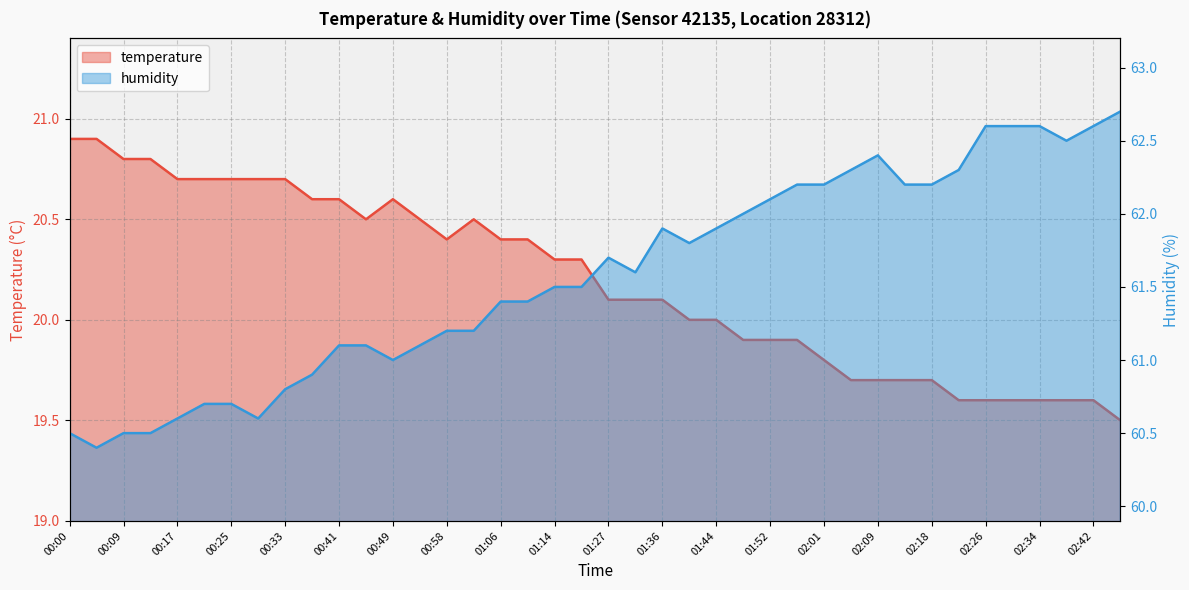

How many interior local peaks does the humidity series have?

3